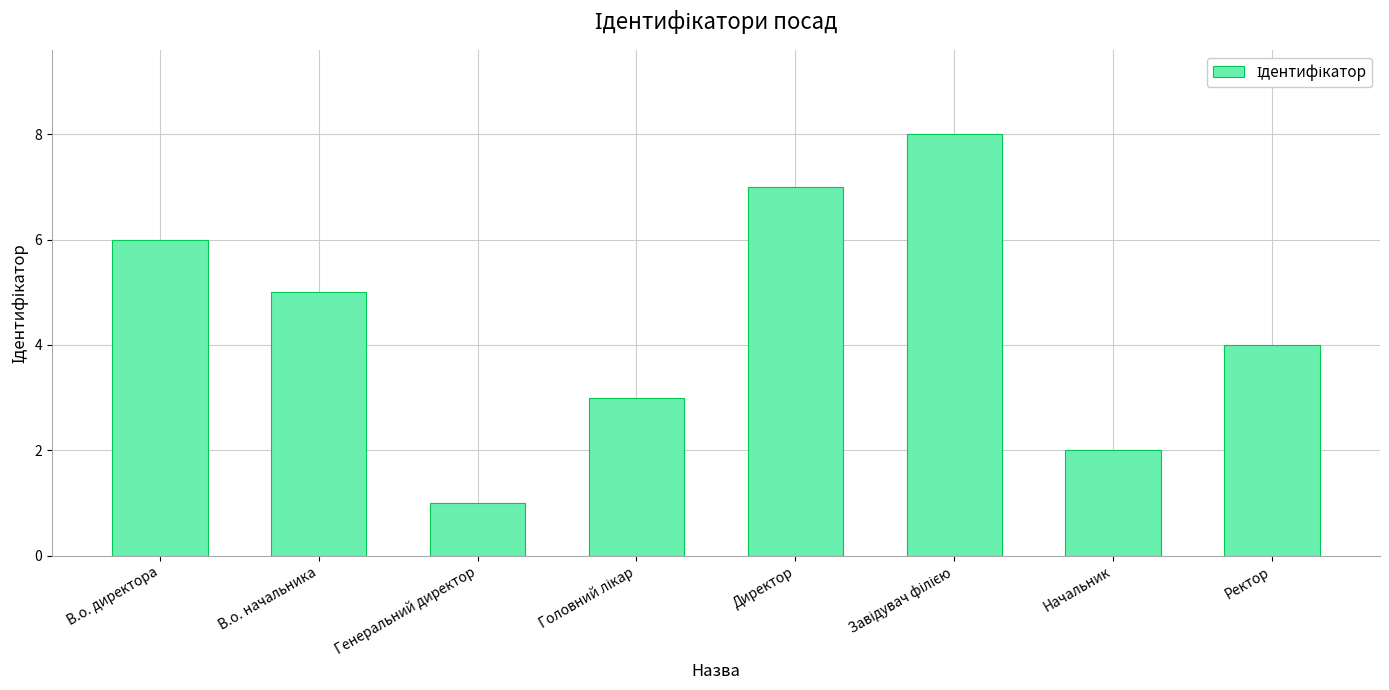

At which label does the data first exceed 5?

В.о. директора